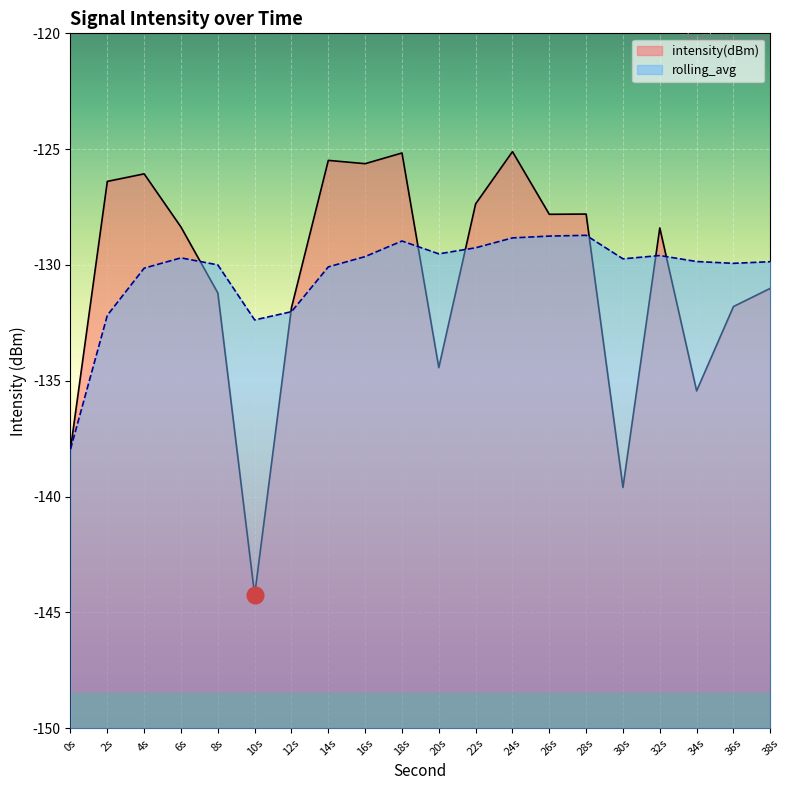

How many values in the rolling_avg series exceed -129?

4